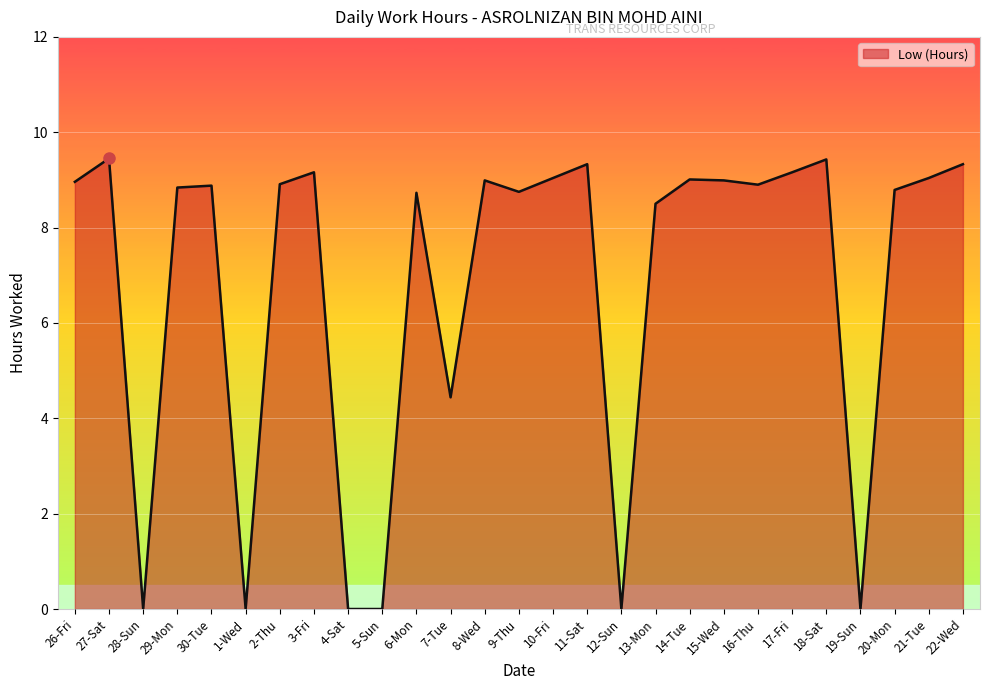

Where is the first local minimum?

28-Sun